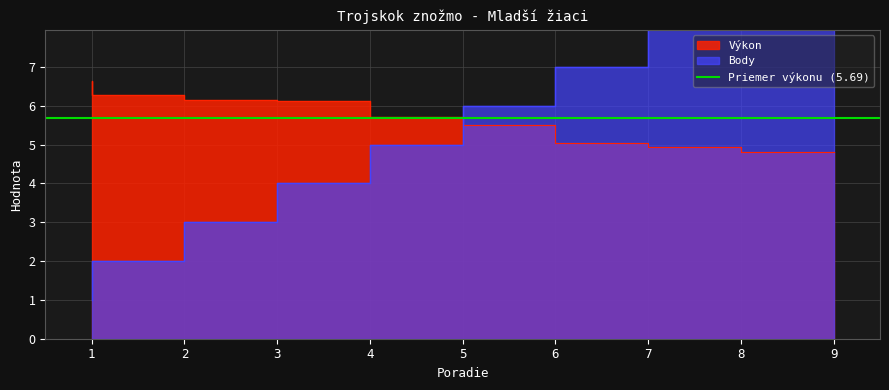

Which series has the widest spread of values?

Body